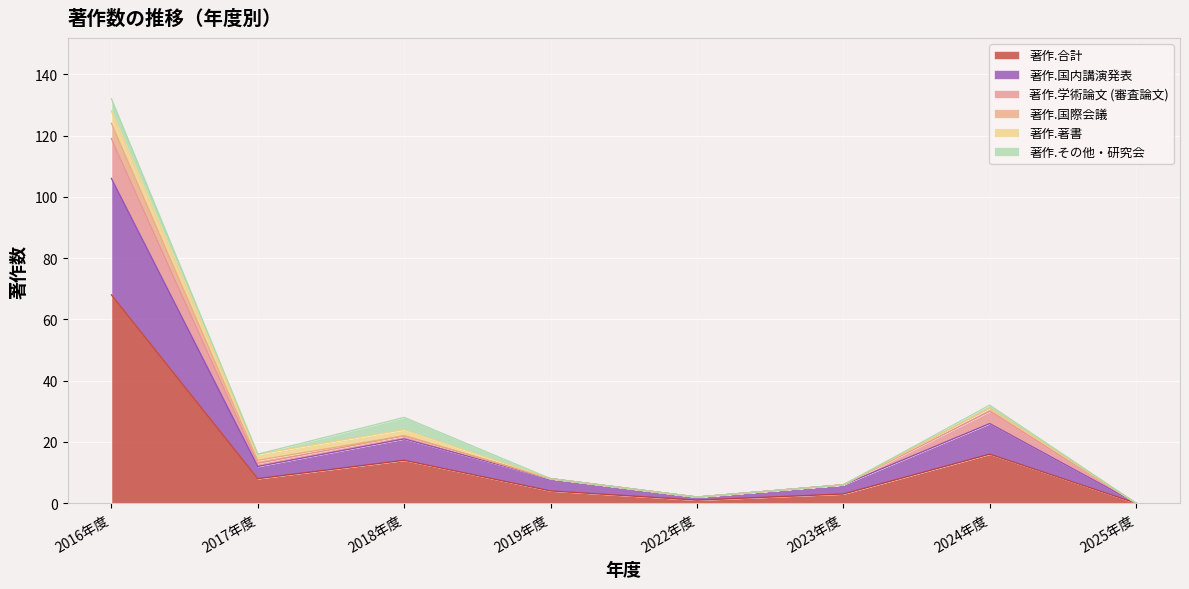

Rank the categories by 著作.学術論文 (審査論文) value from highest to lowest.

2016年度, 2024年度, 2018年度, 2017年度, 2019年度, 2023年度, 2022年度, 2025年度